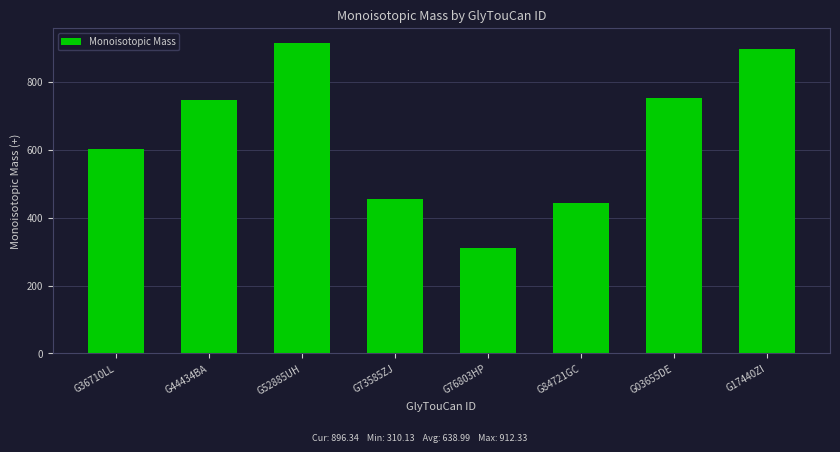

What is the label of the 8th bar from the left?

G17440ZI